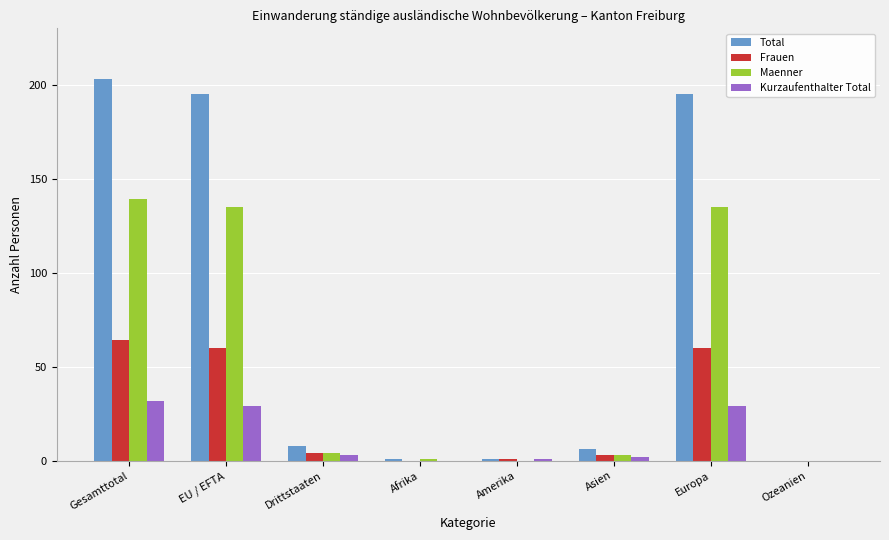

Which series has the largest range (max minus min)?

Total